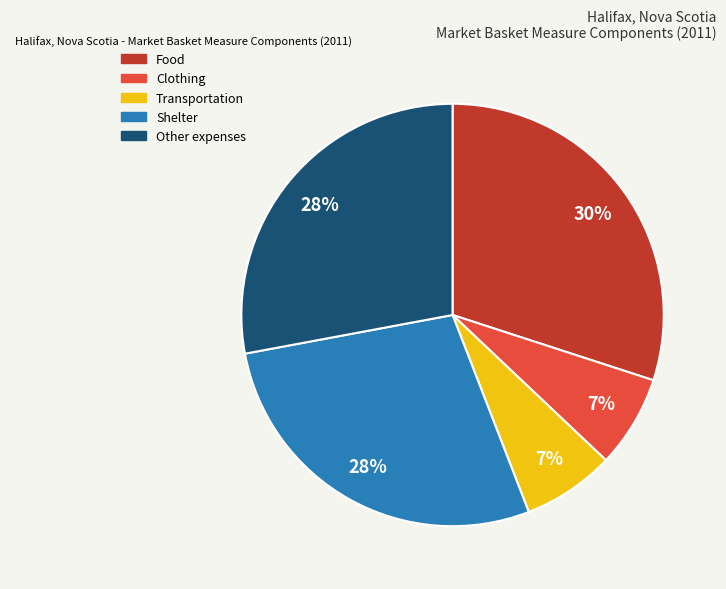

To the nearest percent, what is the average slice percentage?

20%